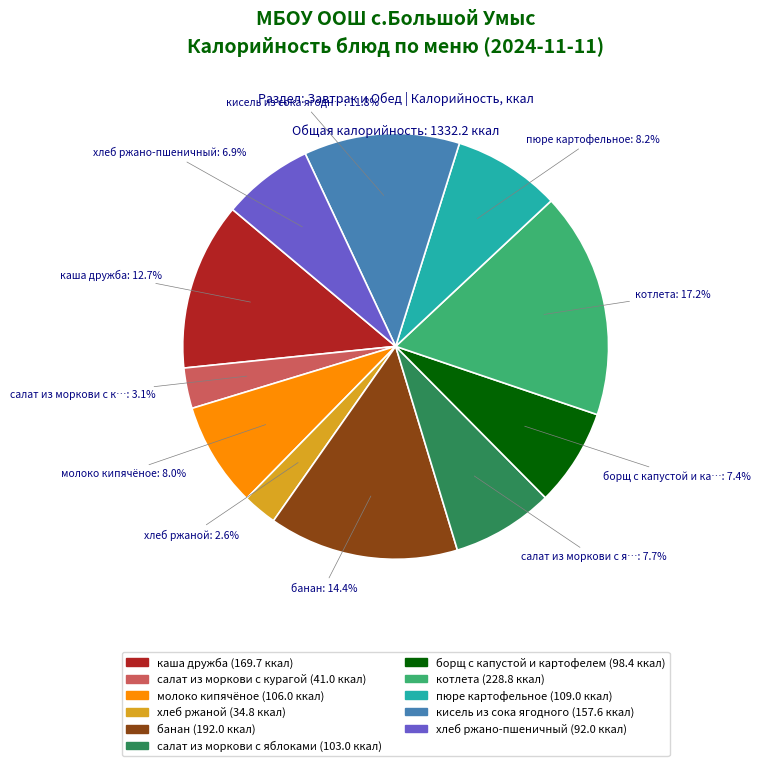

Is it true that салат из моркови с яблоками is 19% of the pie?

False